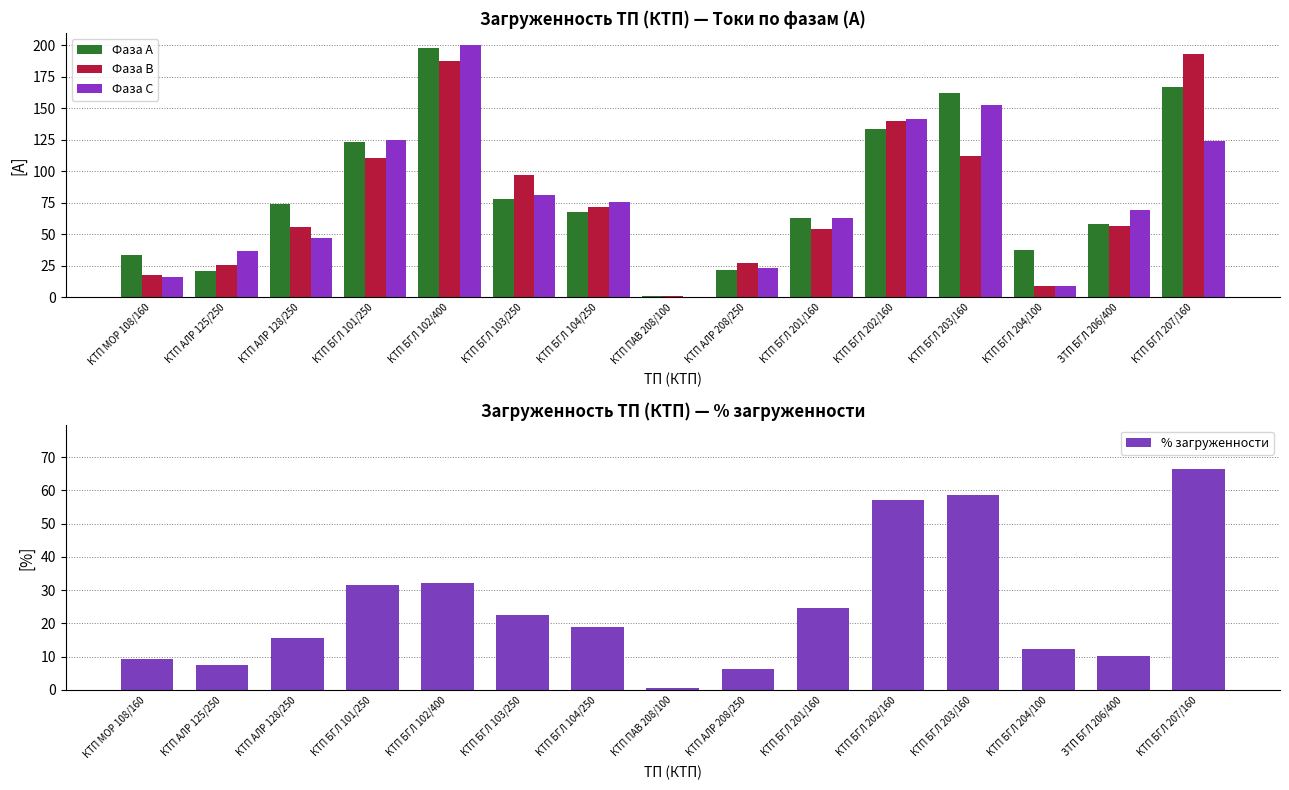

What is the spread (max minus min) of values at КТП БГЛ 102/400?

167.9